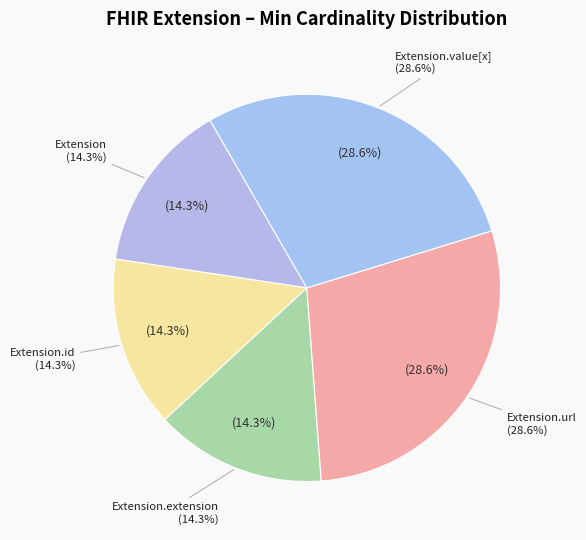

Which has a higher value, Extension.value[x] or Extension.extension?

Extension.value[x]